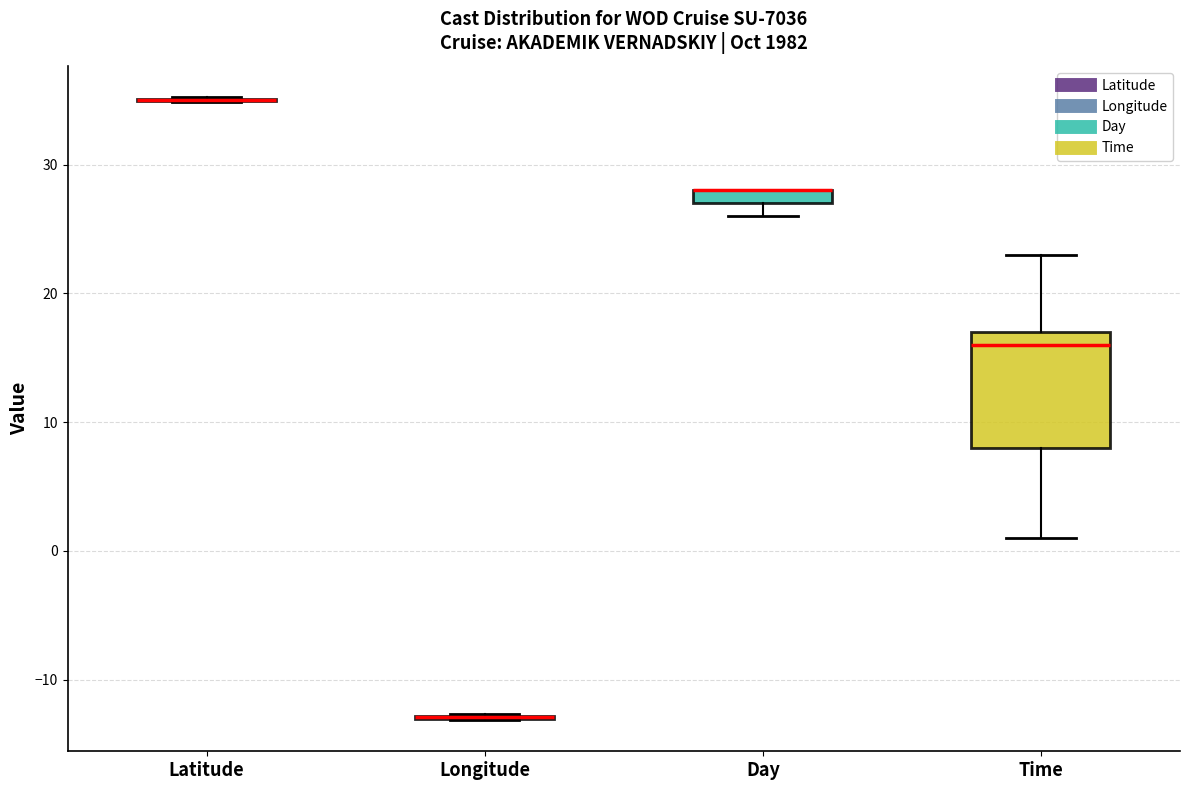

Comparing the boxes themselves (not the whiskers), which one is the tallest?

Time